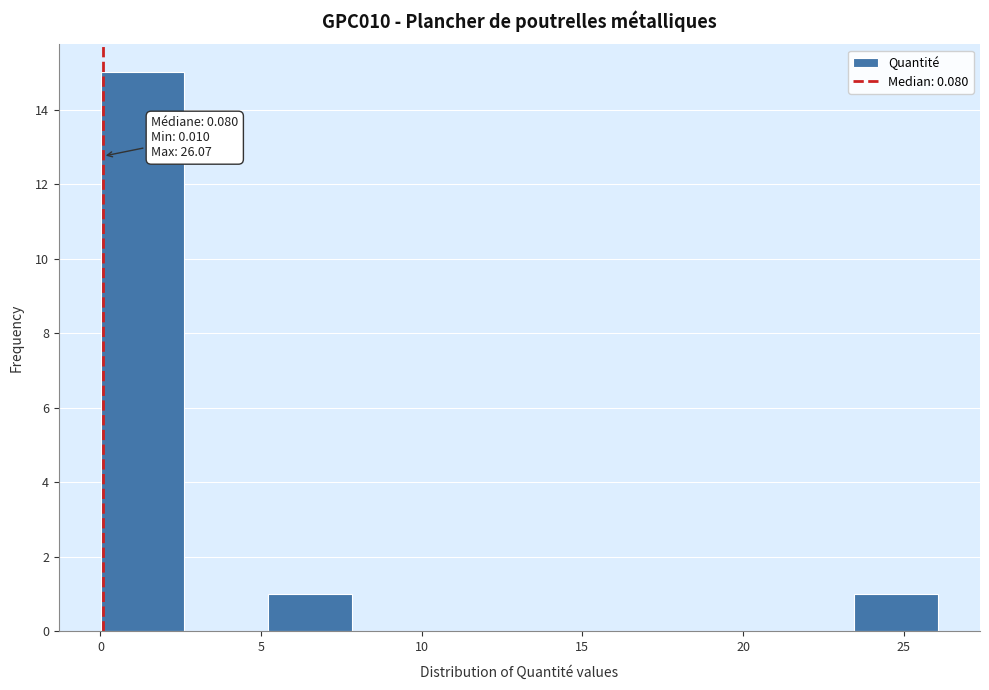

Over which range of the x-axis is the bar tallest?

0.0 to 2.5